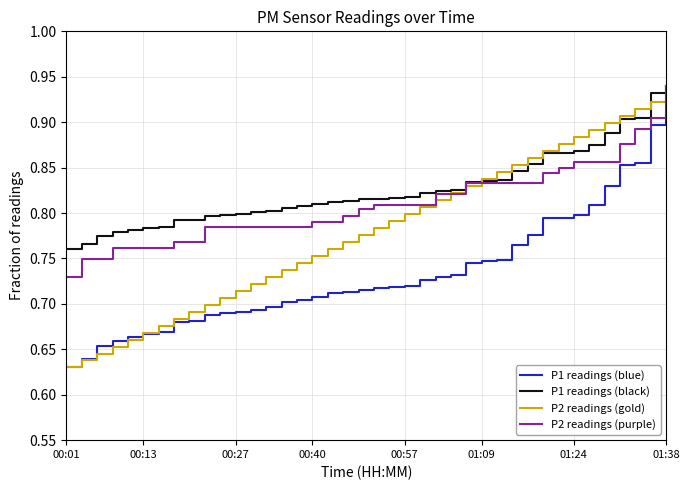

At how many categories does at least one series exceed 0?

40